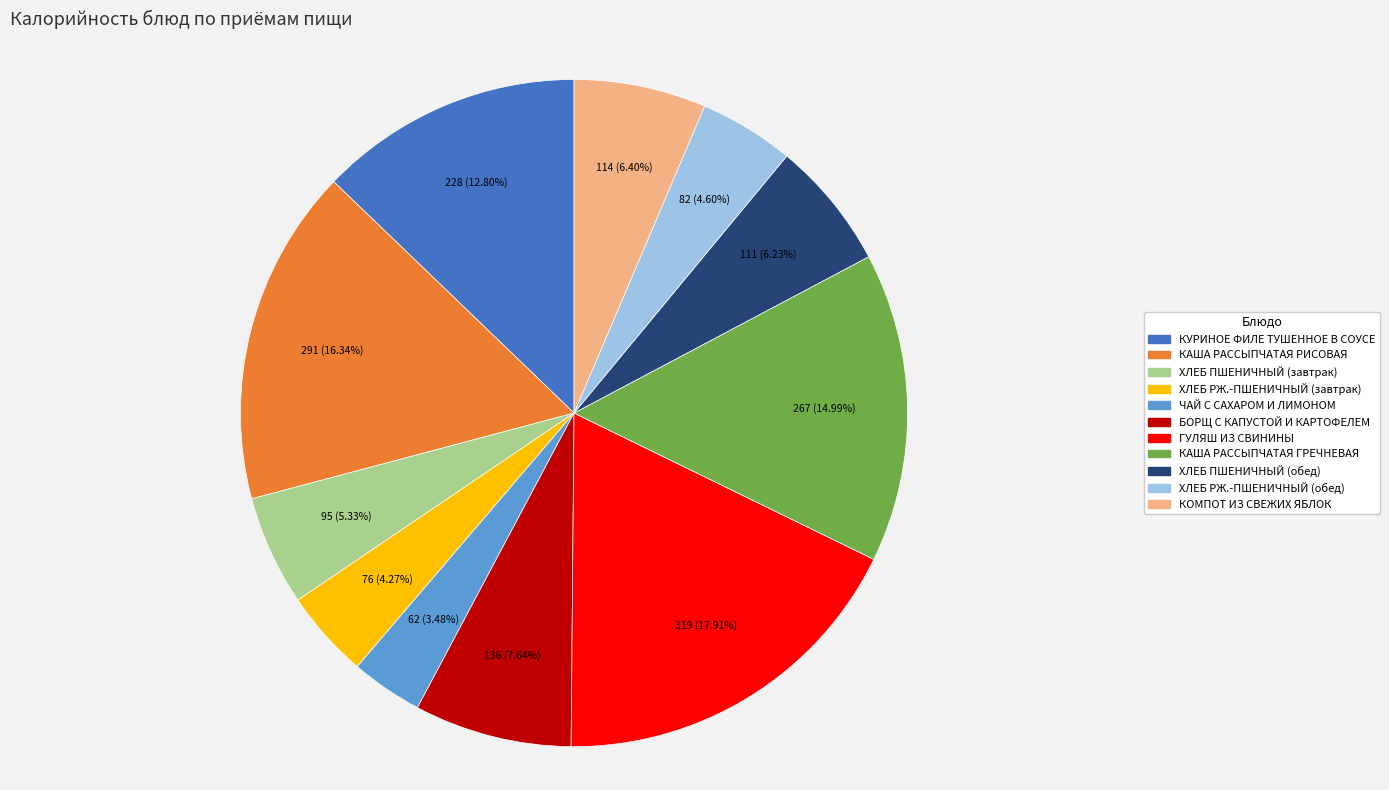

Approximately how many times larger is the value at ХЛЕБ РЖ.-ПШЕНИЧНЫЙ (обед) compared to ХЛЕБ ПШЕНИЧНЫЙ (завтрак)?

0.9